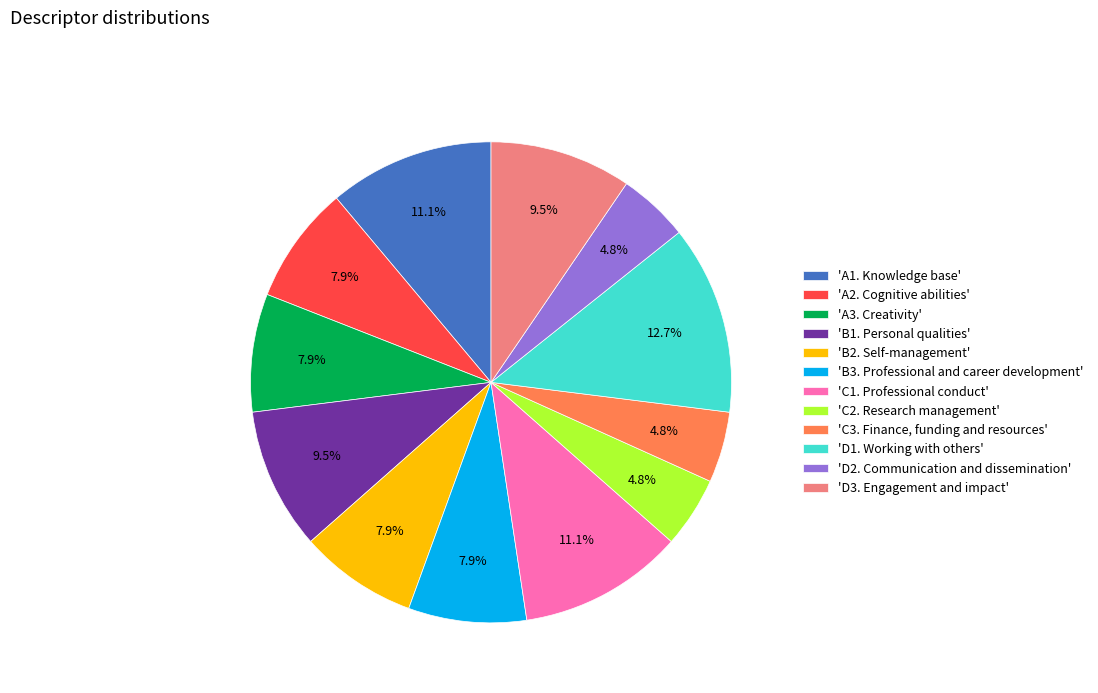

Between 'B1. Personal qualities' and 'D2. Communication and dissemination', which is larger?

'B1. Personal qualities'